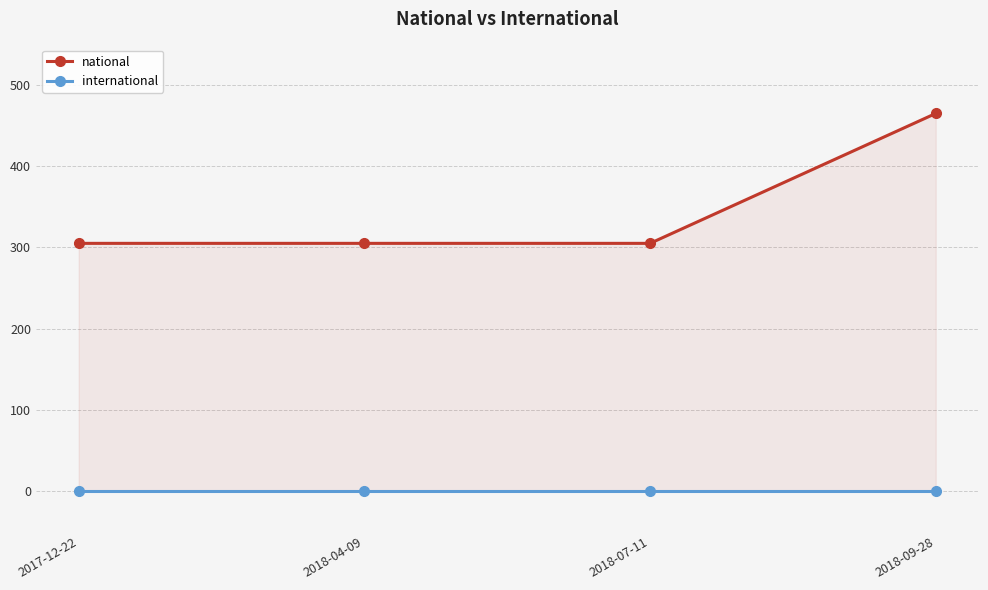

What is the label of the 3rd point from the left?

2018-07-11